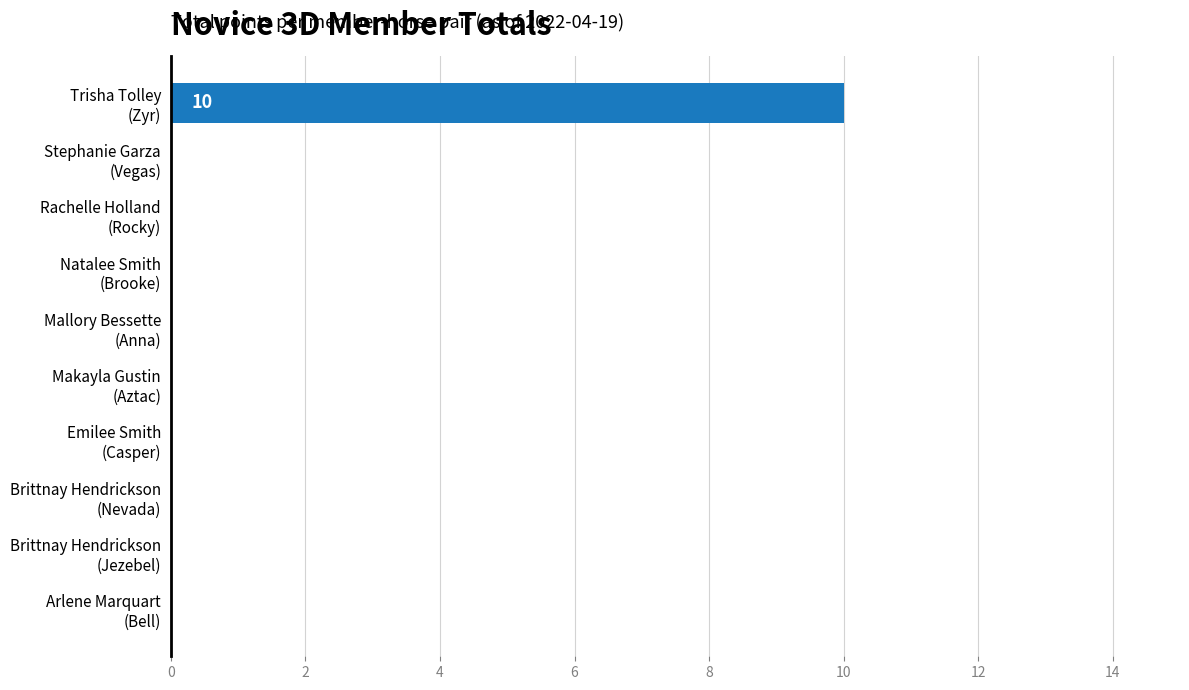

What is the sum of all values?

10